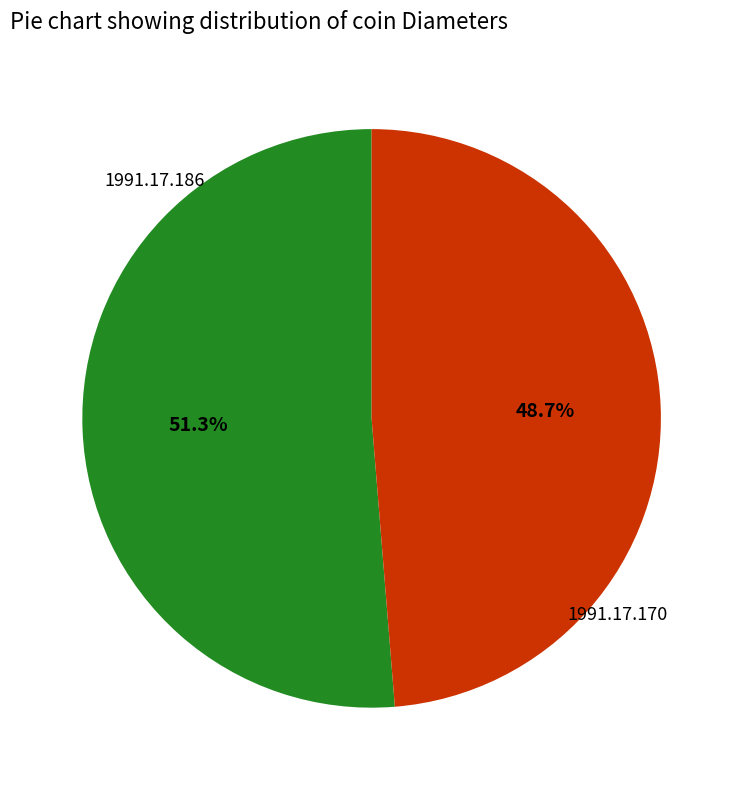

Which category has the smallest portion of the pie?

1991.17.170